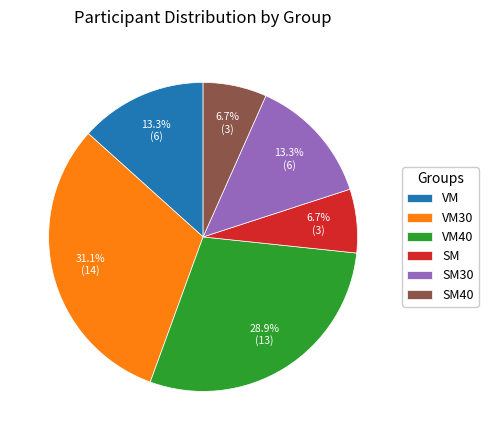

To the nearest percent, what portion does VM40 represent?

29%